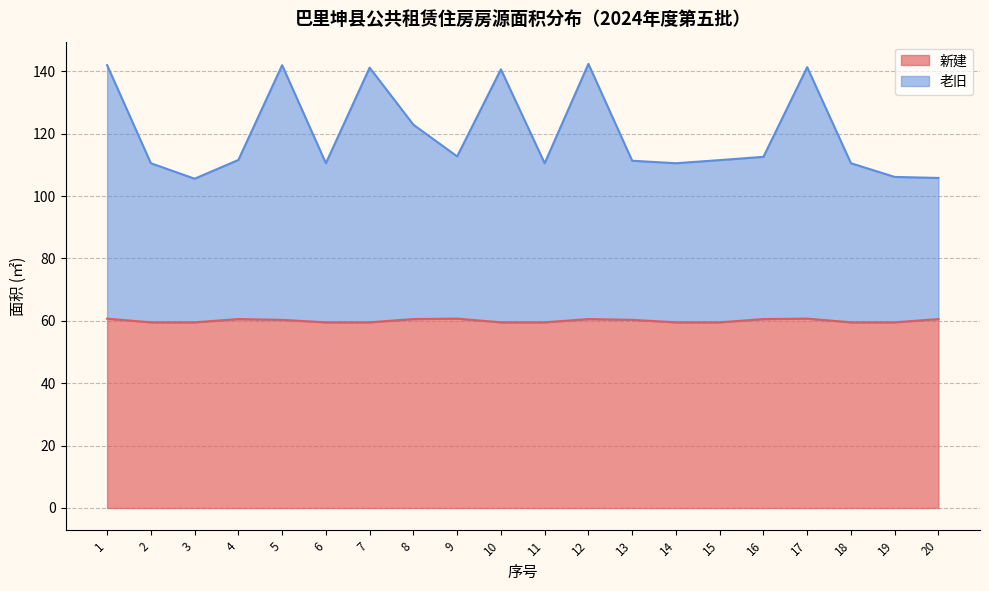

Which series has the largest range (max minus min)?

老旧